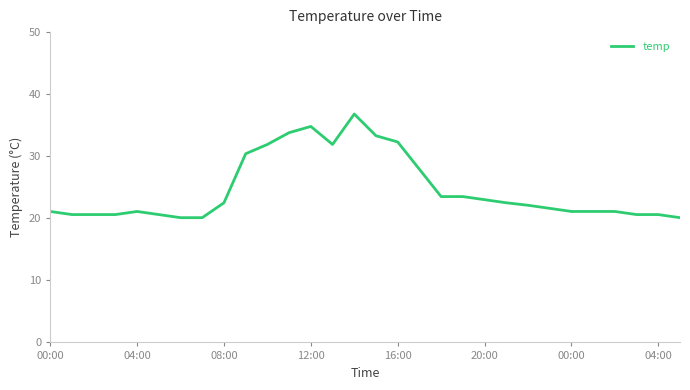

How many values exceed 22?

15